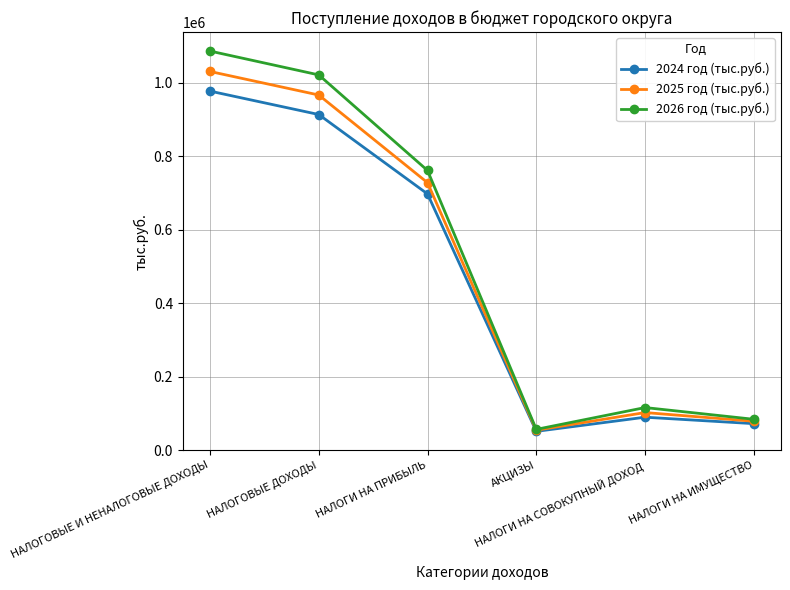

Between НАЛОГОВЫЕ И НЕНАЛОГОВЫЕ ДОХОДЫ and НАЛОГОВЫЕ ДОХОДЫ, which series saw the biggest shift?

2026 год (тыс.руб.)